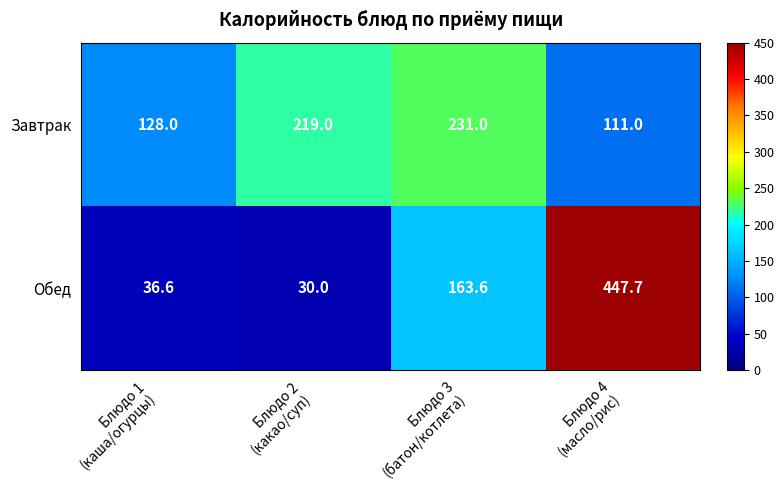

Which series has the largest range (max minus min)?

Обед